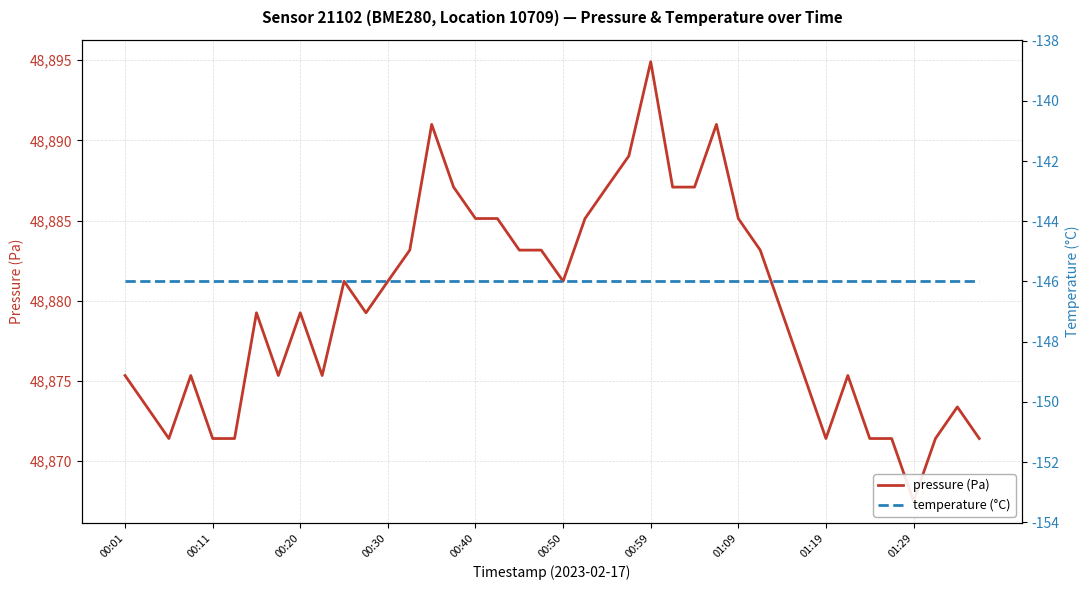

Does the chart display data point markers on the line(s)?

No